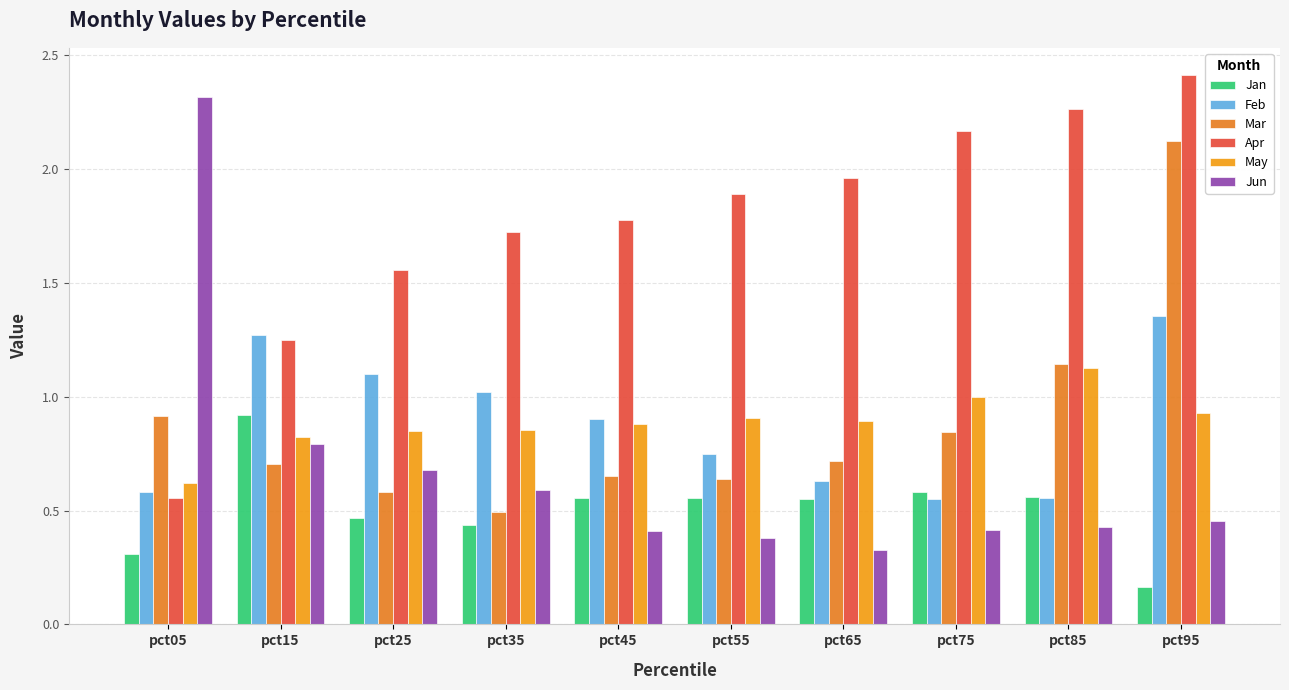

Which has a higher value, pct65 or pct35?

pct65